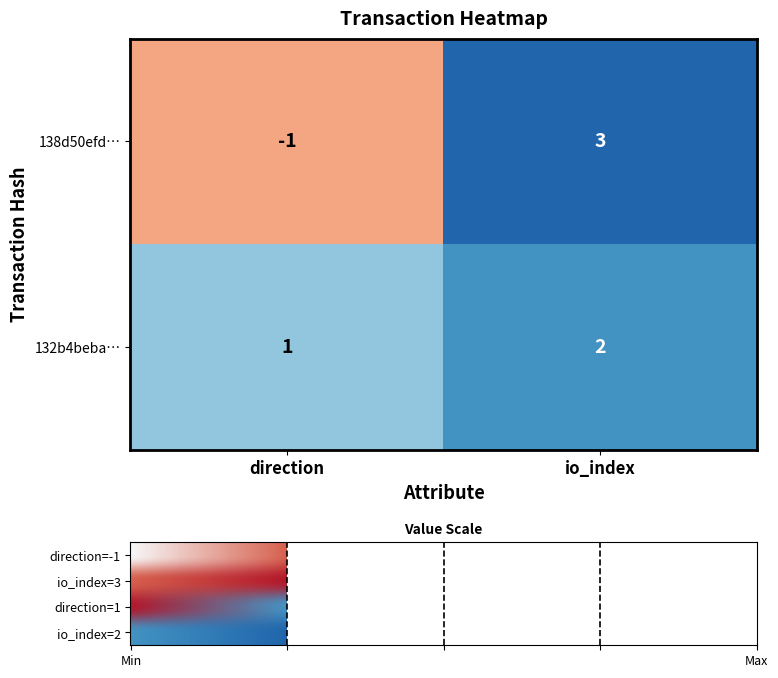

Reading left to right, transcribe all the data shown in this chart.

138d50efdec30f182c4e1e82fde480096b8cbbe: -1	3
132b4beba9d568996c707c9b65a4a854843dfed: 1	2